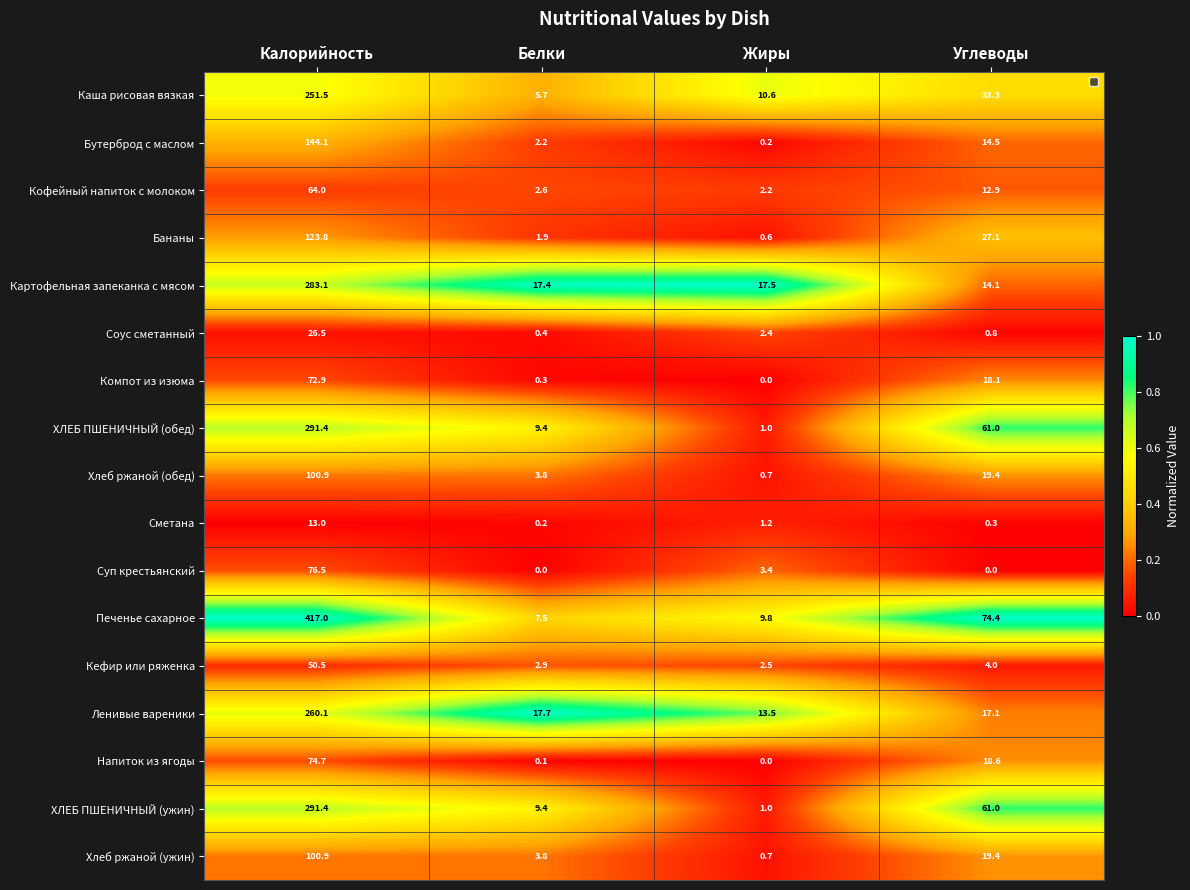

What is the sum of all Сметана values?

14.7